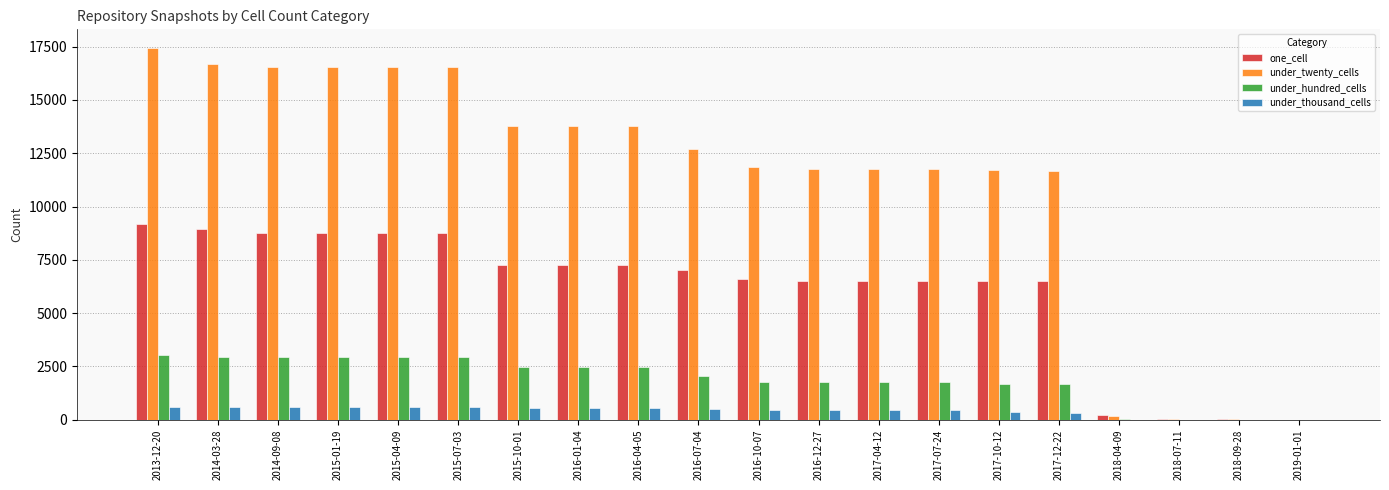

What is the sum of all under_twenty_cells values?

225238